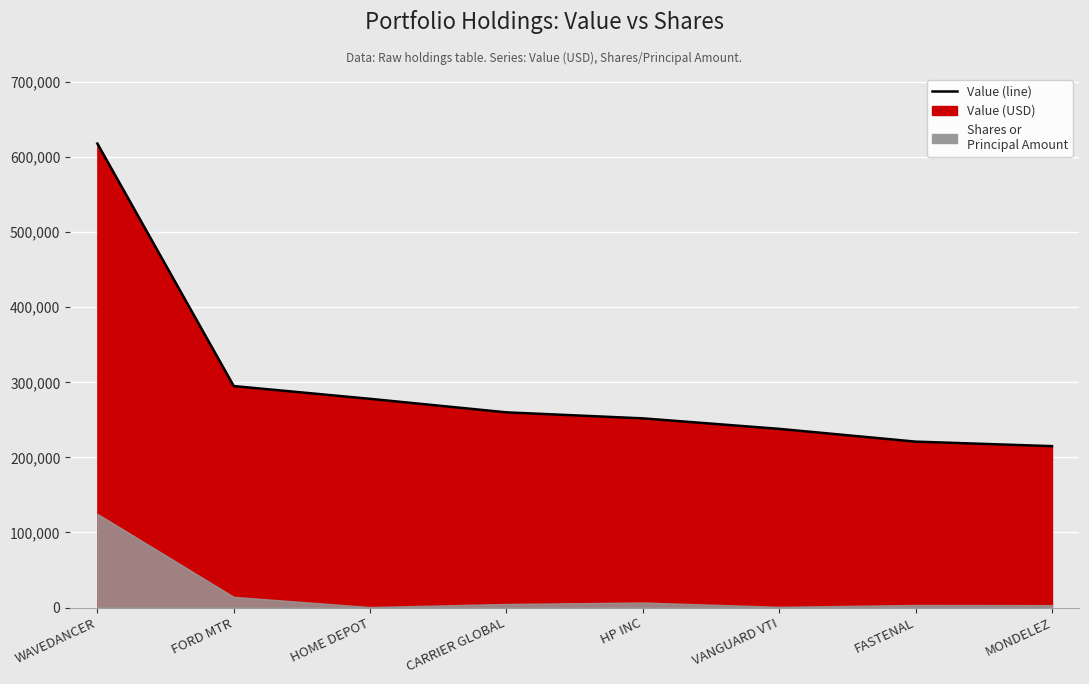

How many data points are less than 260000?

4